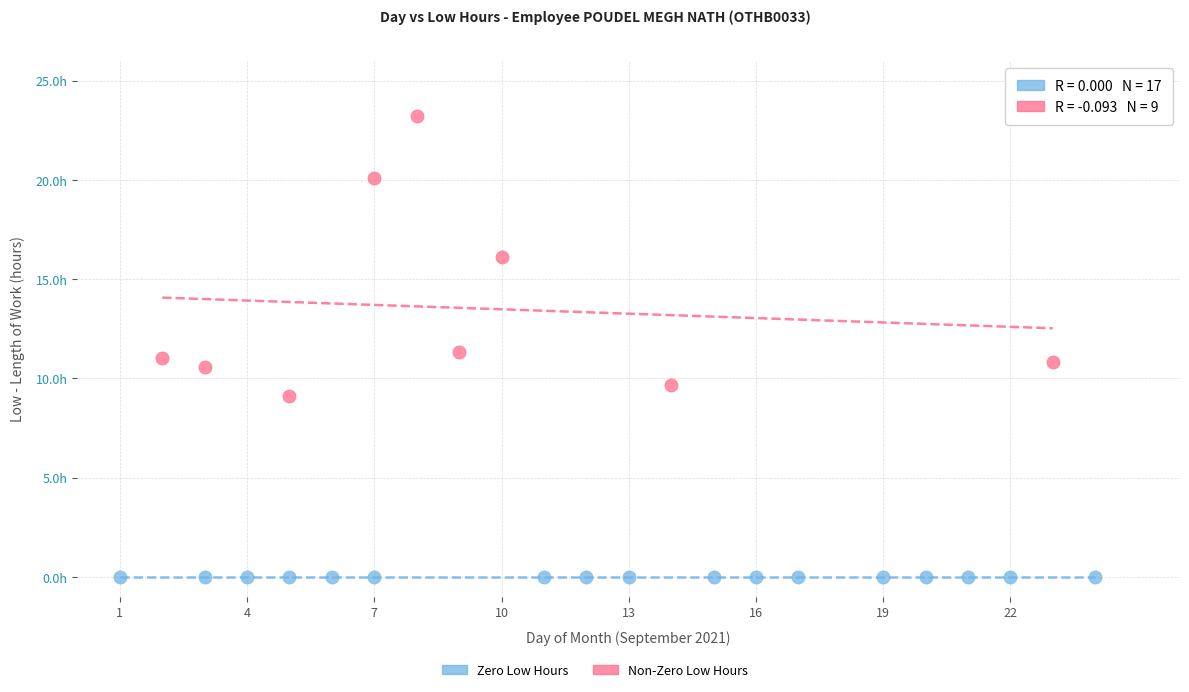

Which series contains the lowest Y value?

Zero Low Hours